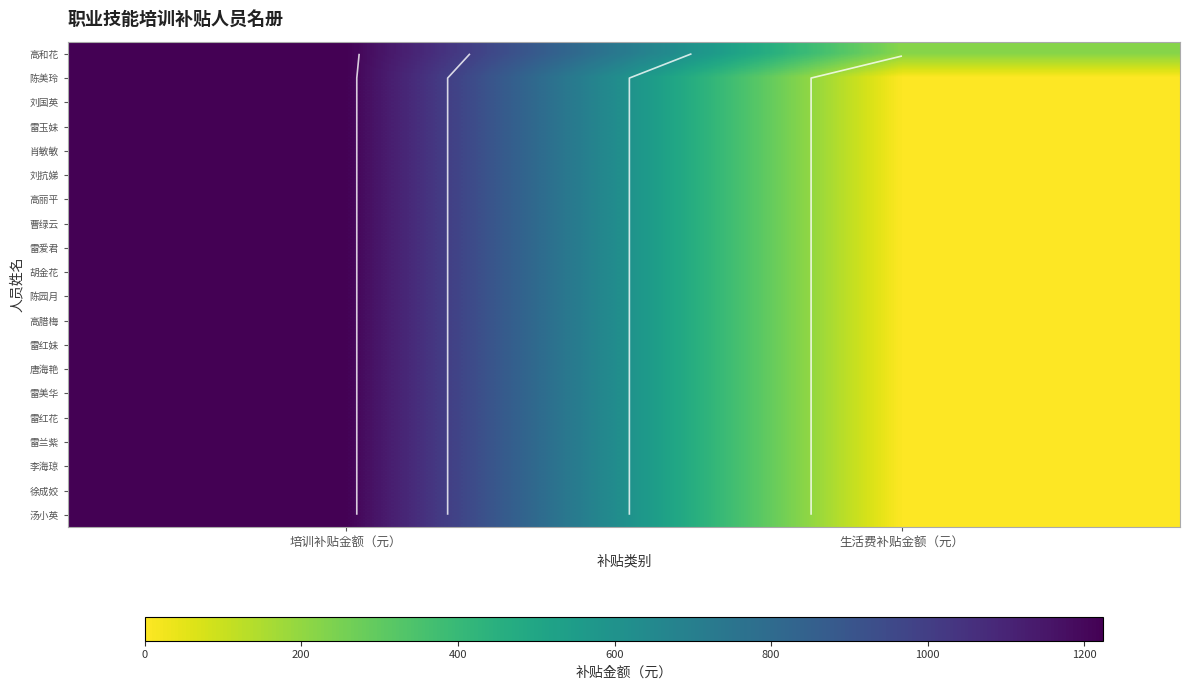

What is the highest value of the 高和花 series?

1224